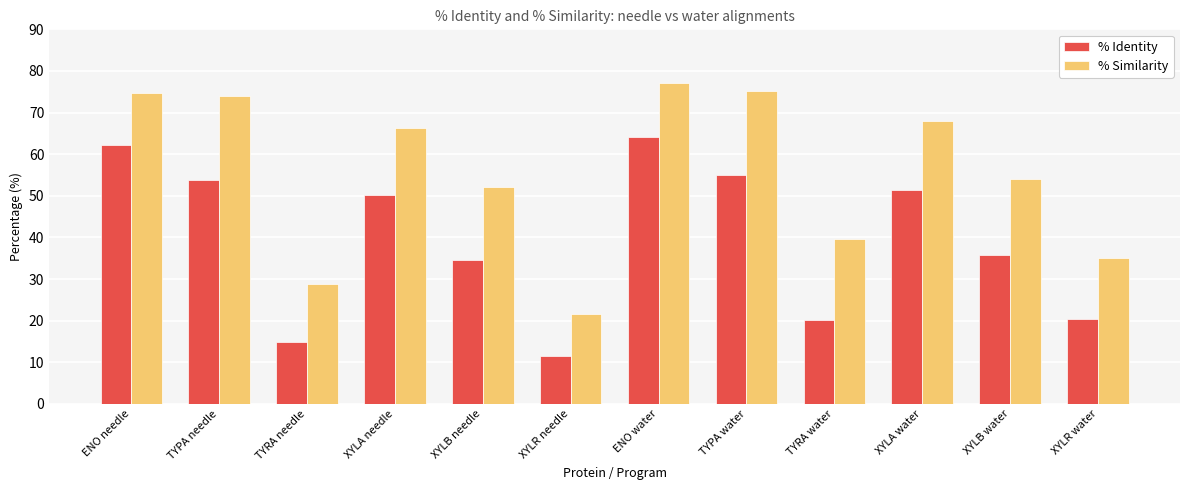

Between ENO needle and TYRA needle, which series saw the biggest shift?

% Identity